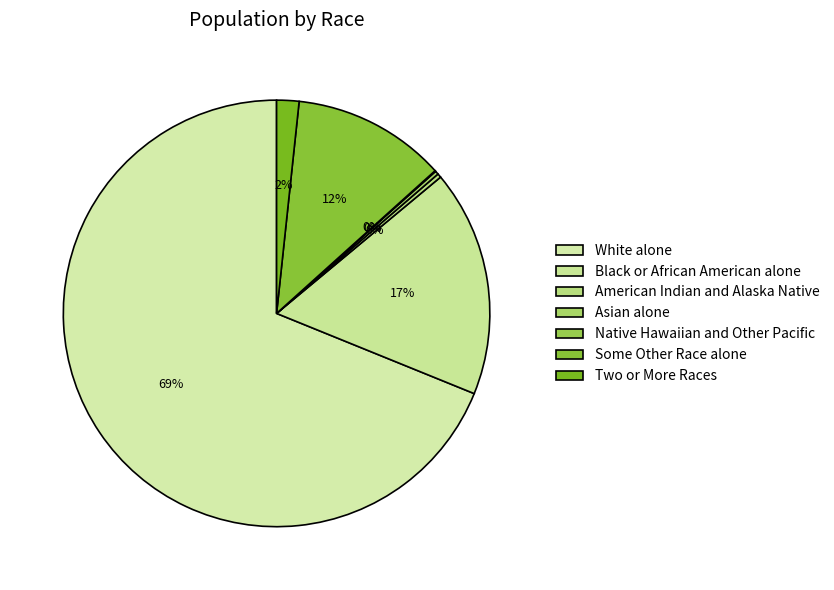

Which category has the biggest portion of the pie?

White alone